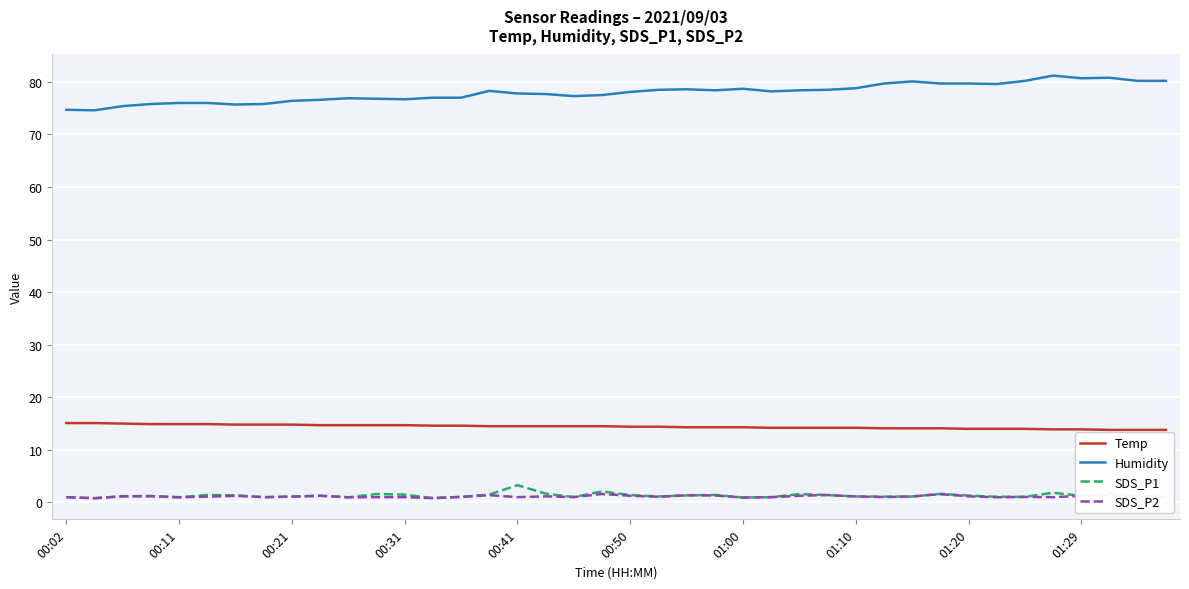

True or false: SDS_P1 and Humidity intersect in this chart.

False